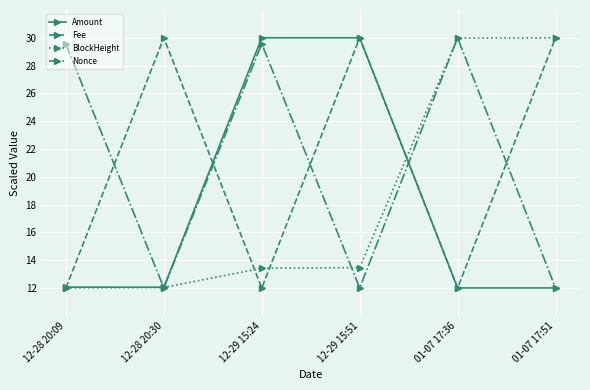

What is the minimum value shown in the chart?

12.0